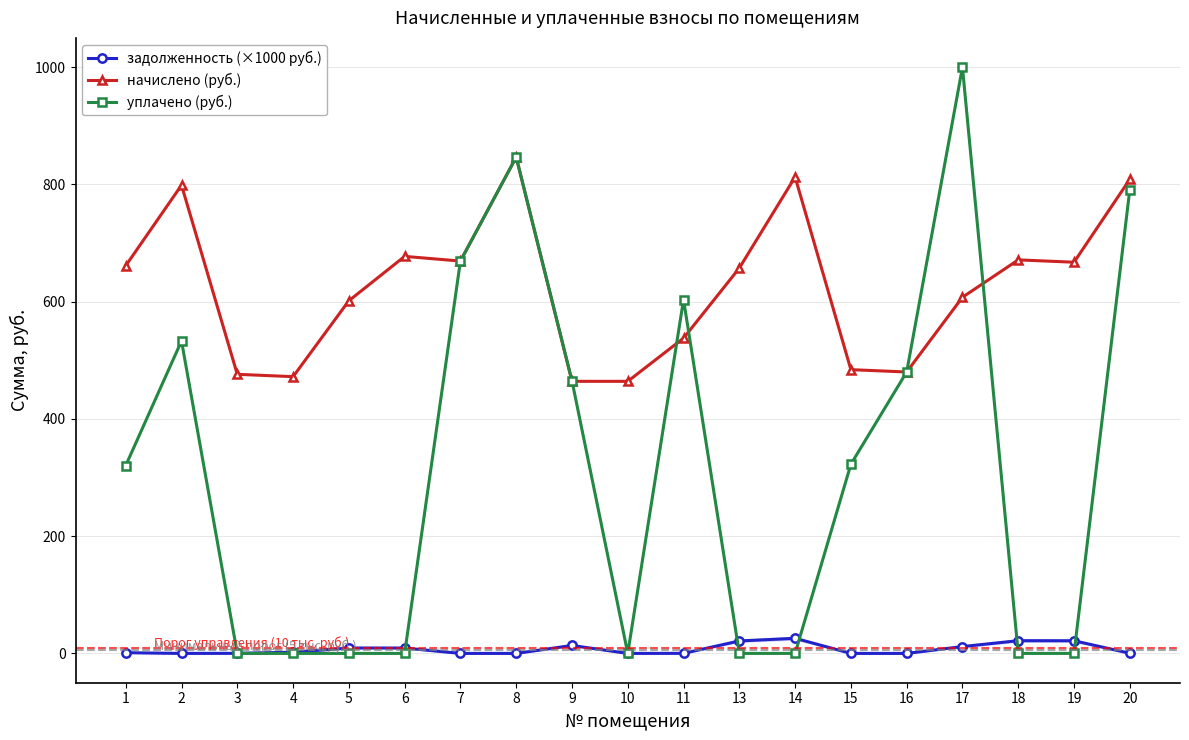

At which label does начислено (руб.) first exceed 657?

1